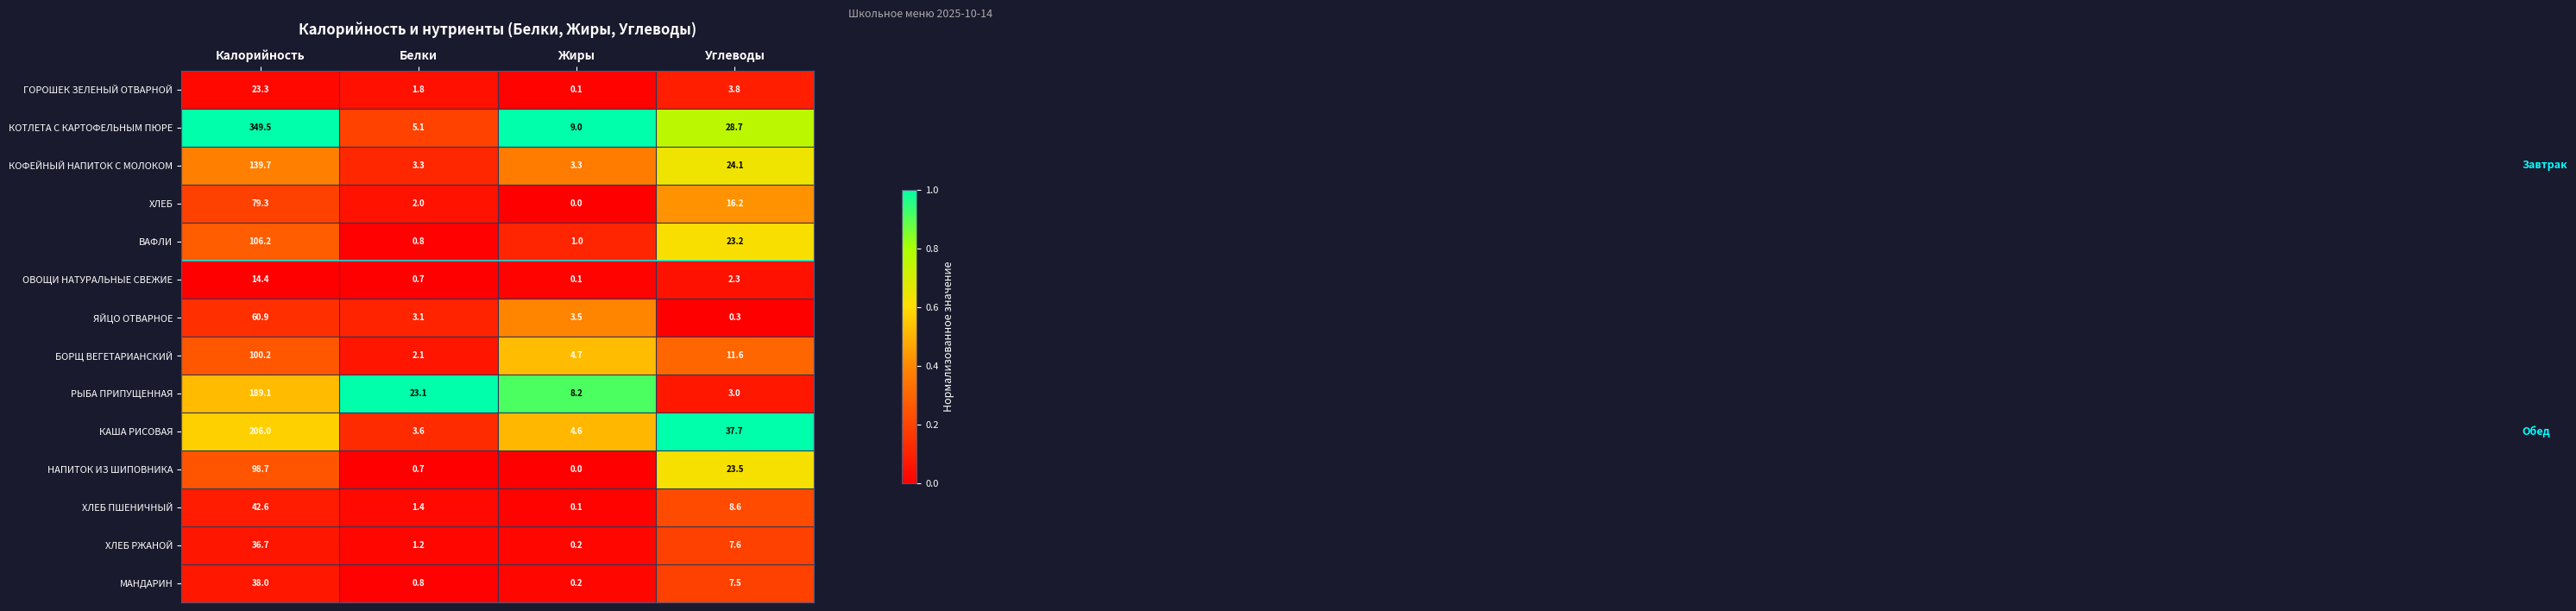

What is the difference between the НАПИТОК ИЗ ШИПОВНИКА values at Жиры and Углеводы?

23.5